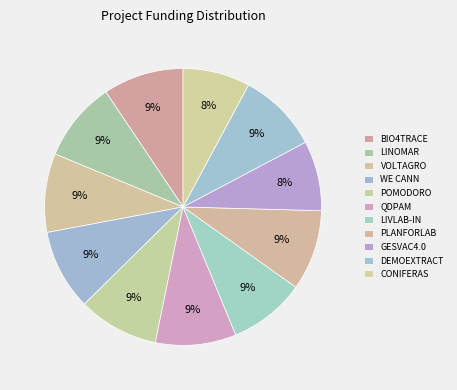

To the nearest percent, what is the difference between the GESVAC4.0 and BIO4TRACE slice percentages?

1%